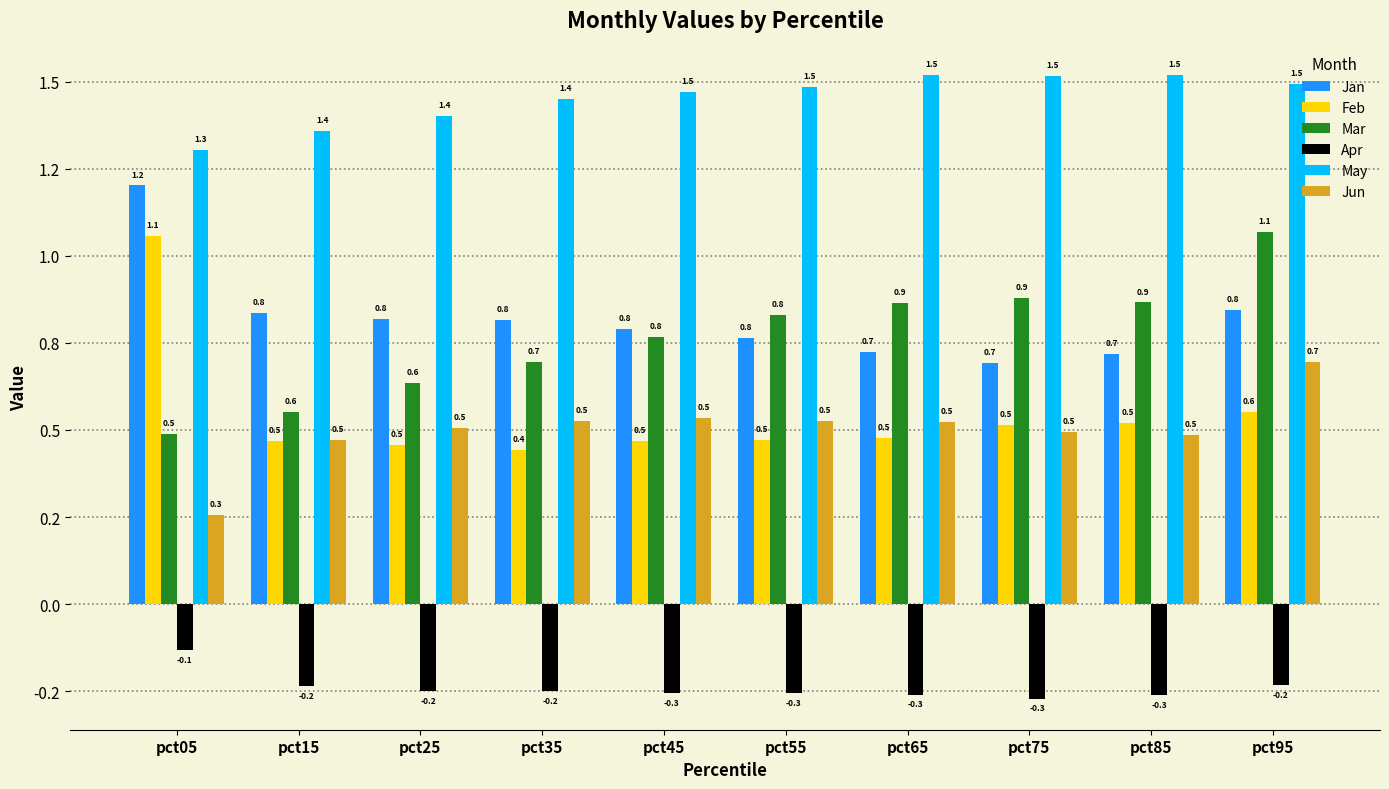

What is the difference between the maximum and second lowest values in the Jun series?

0.2